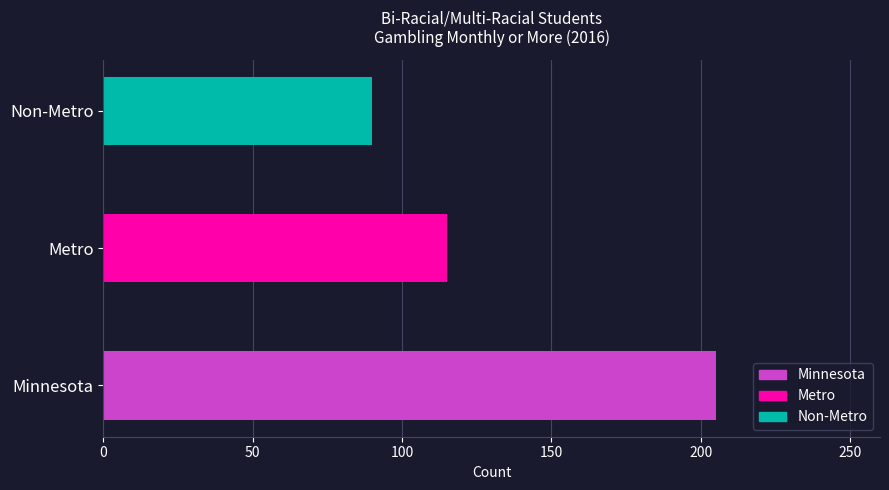

Is it true that the value at Metro is 115?

True